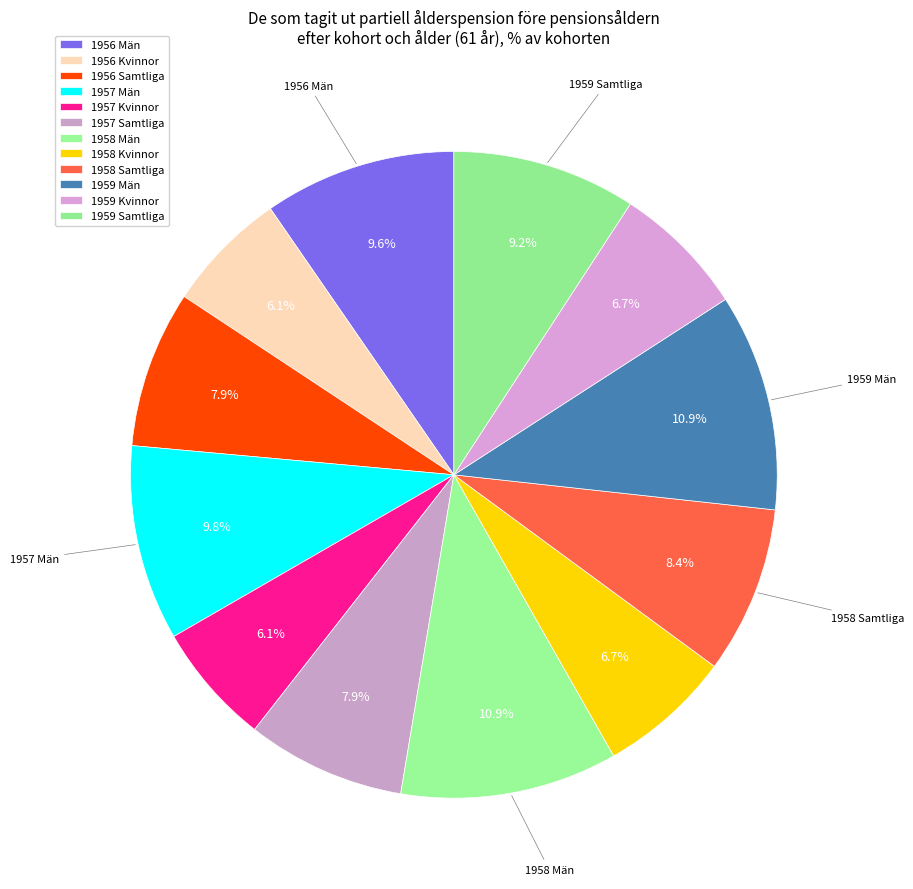

Combined, do 1958 Kvinnor and 1956 Kvinnor account for over 50%?

No